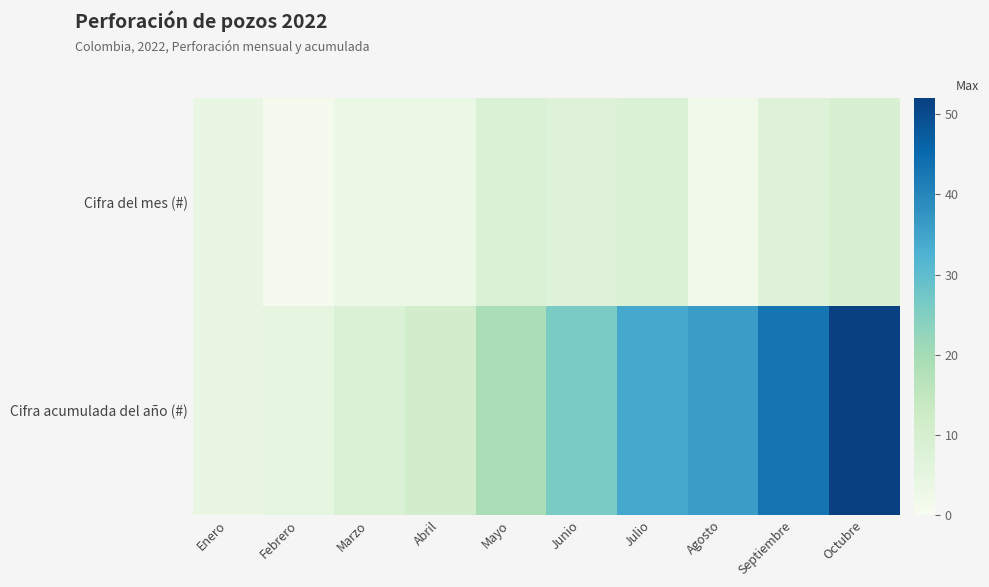

At how many categories does at least one series exceed 3?

10